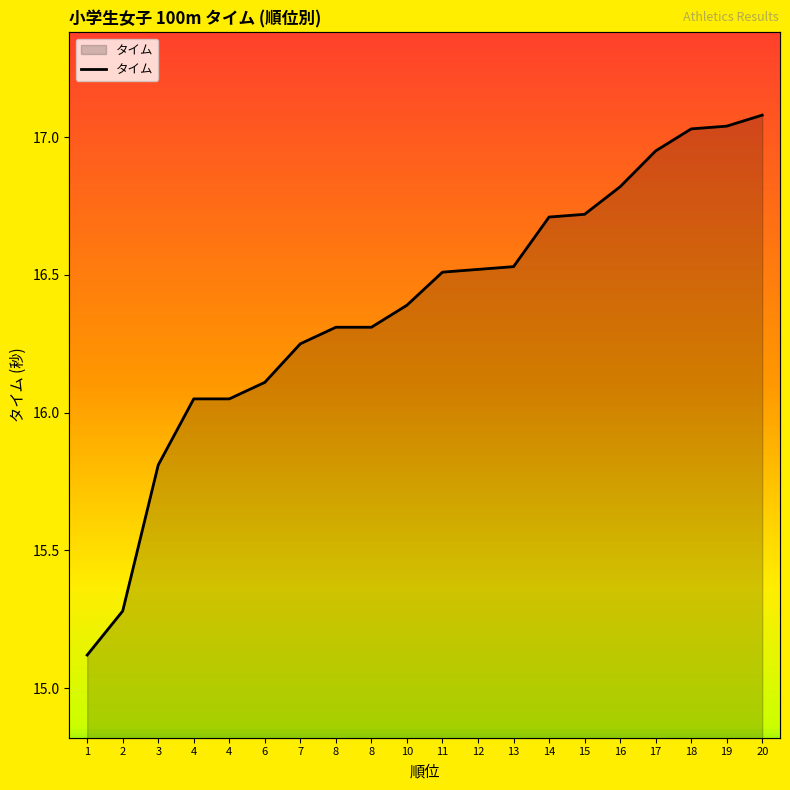

How many values exceed 16?

17